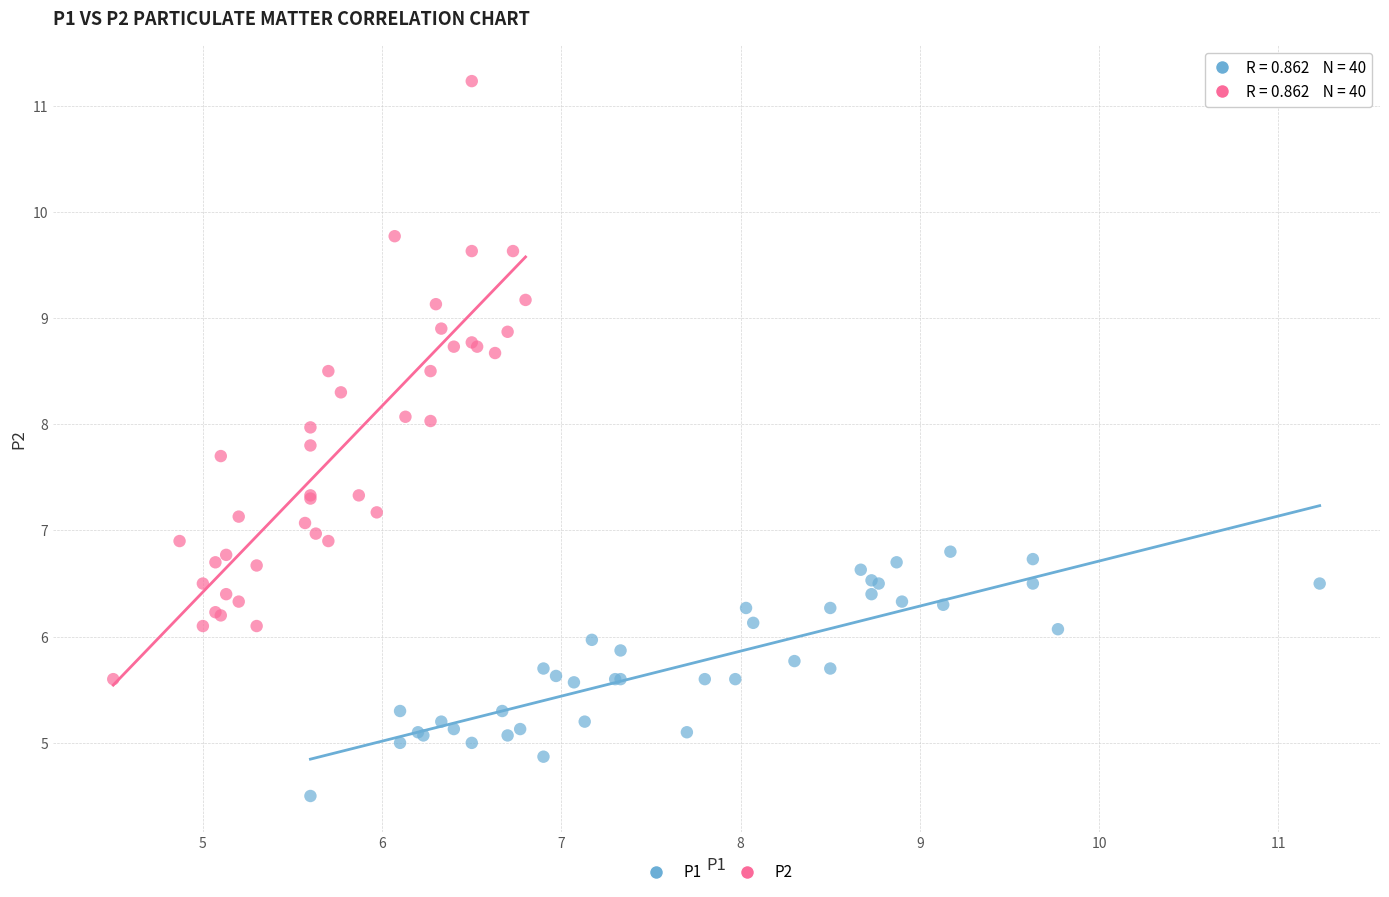

Which series reaches the maximum Y coordinate?

P2